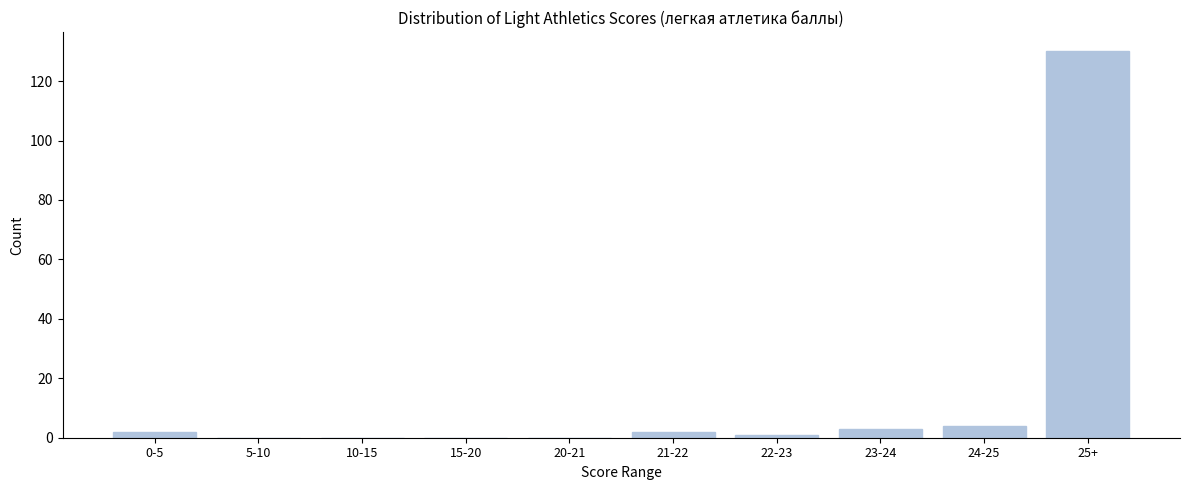

Reading right to left, transcribe all the data shown in this chart.

25+=130	24-25=4	23-24=3	22-23=1	21-22=2	20-21=0	15-20=0	10-15=0	5-10=0	0-5=2